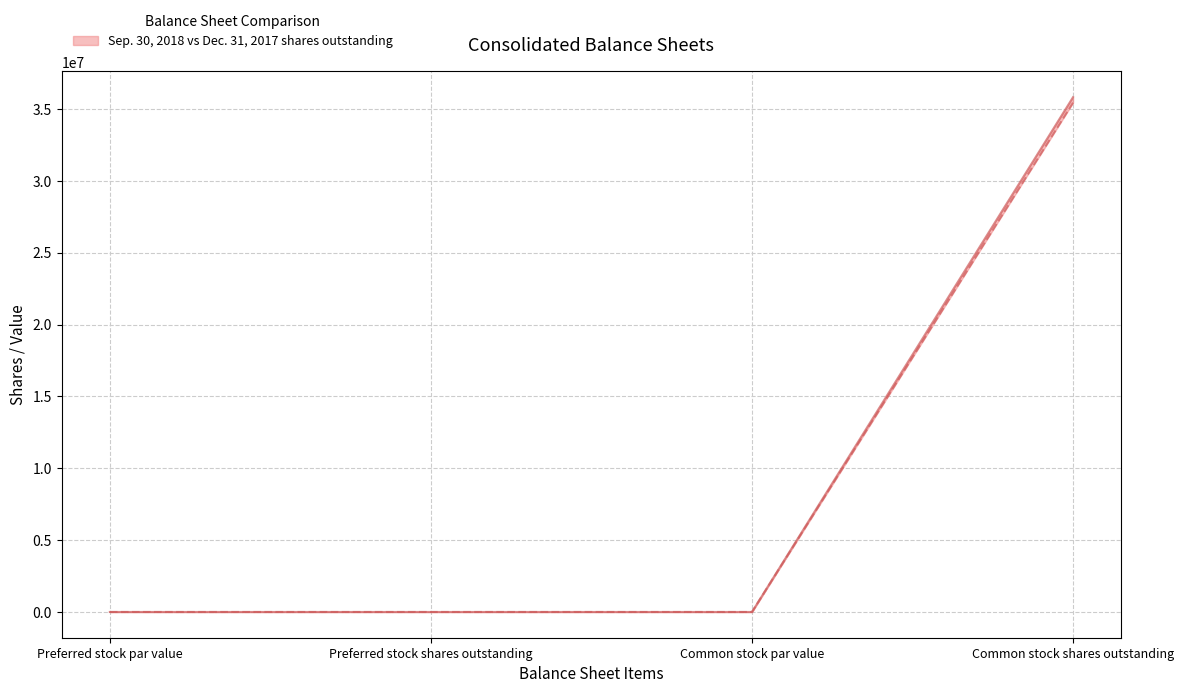

Reading left to right, what are all the values shown in this chart?

Sep. 30, 2018: Preferred stock par value=0	Preferred stock shares outstanding=0	Common stock par value=0	Common stock shares outstanding=35819772
Dec. 31, 2017: Preferred stock par value=0	Preferred stock shares outstanding=0	Common stock par value=0	Common stock shares outstanding=35439272